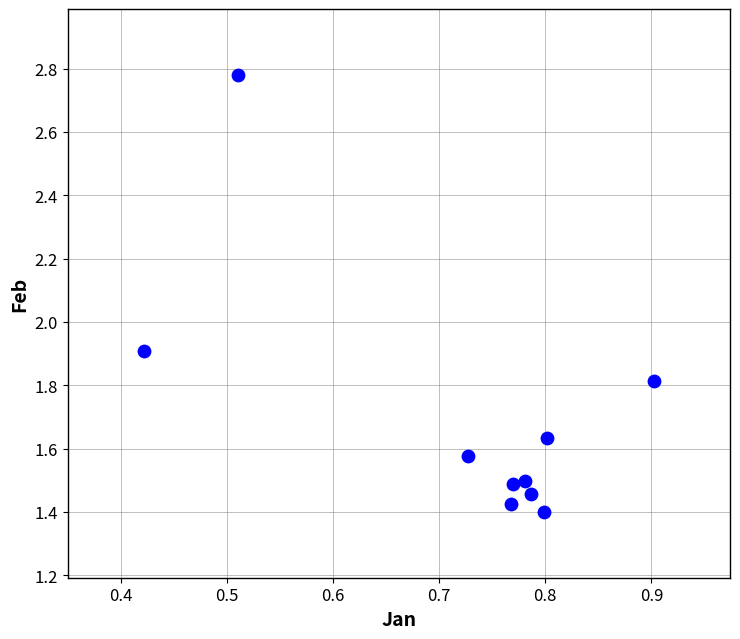

What is the average X value?

0.7